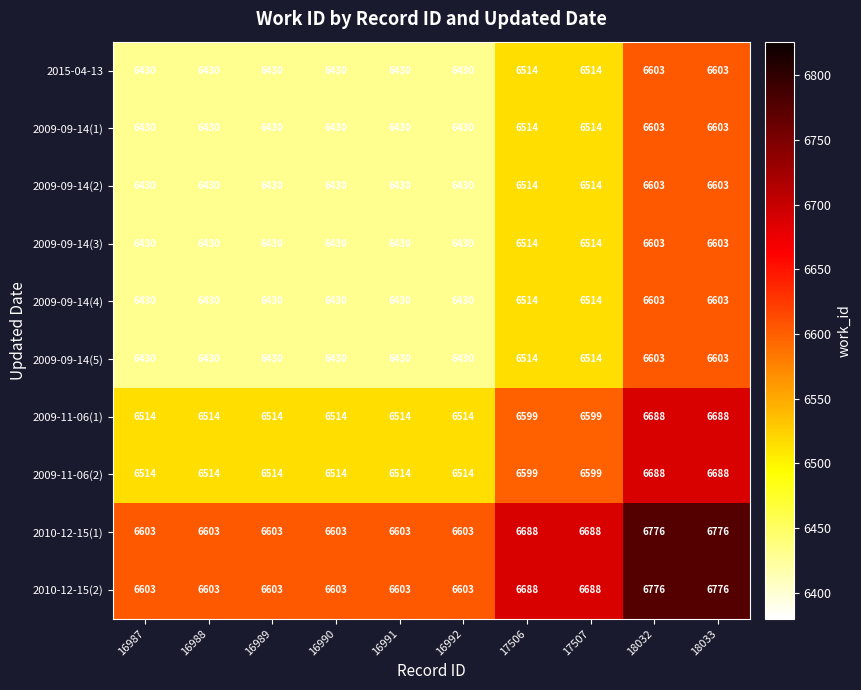

What is the minimum value shown in the chart?

6430